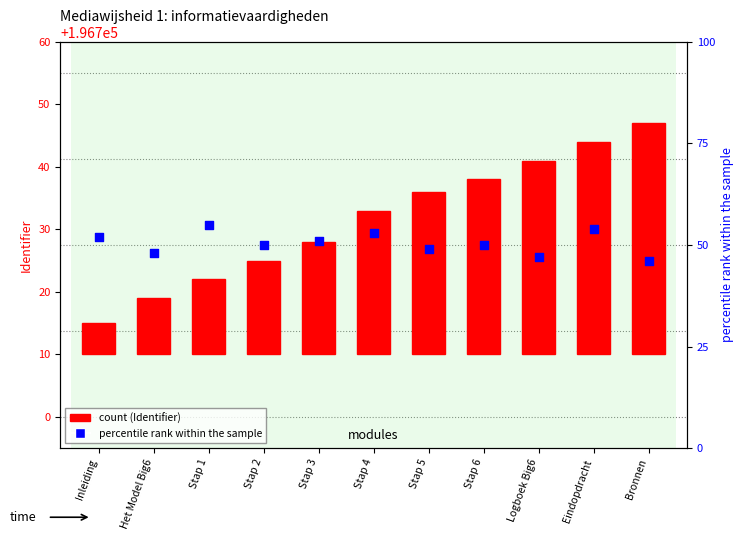

Which series contains the highest Y value?

percentile rank within the sample